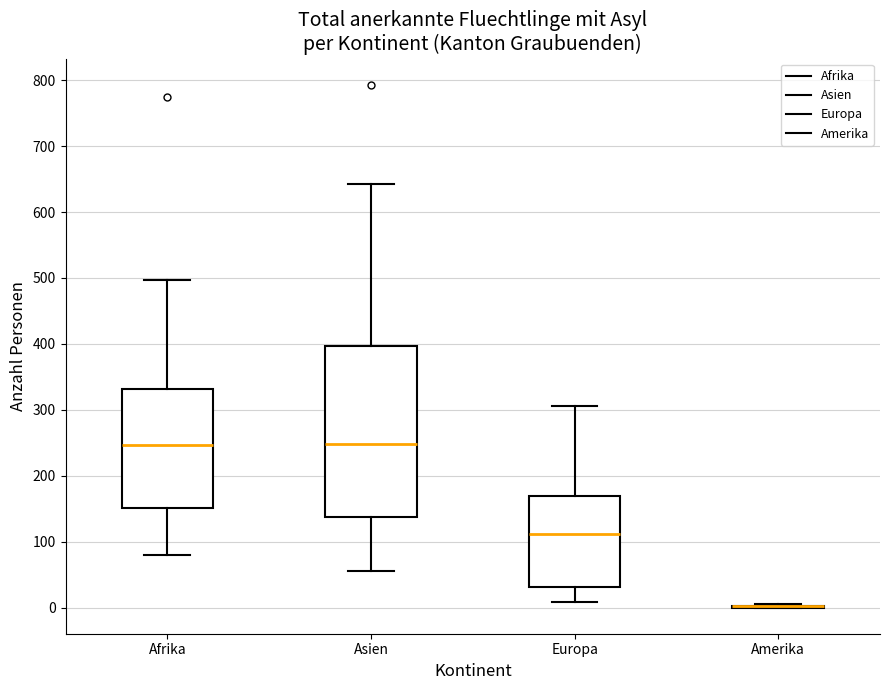

Which box is the tallest, from its lower edge to its upper edge?

Asien